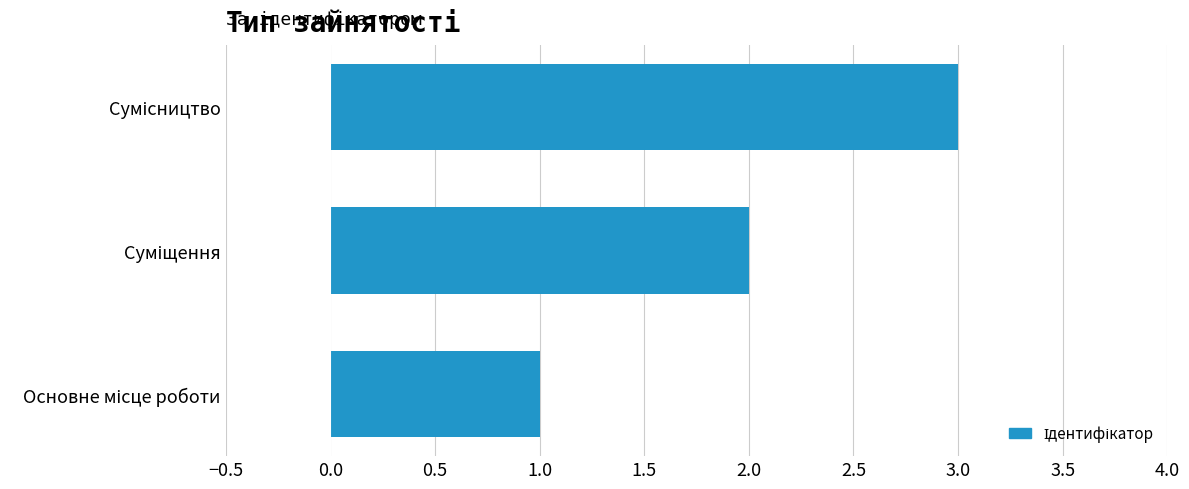

What is the sum of all values?

6